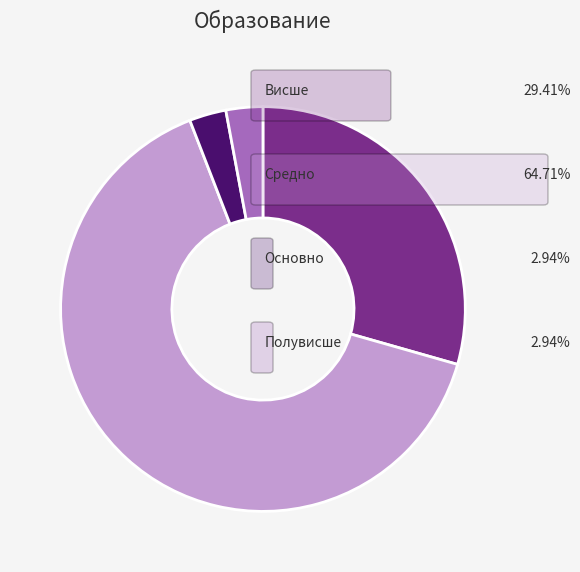

Is there any slice that represents more than half of the pie?

Yes